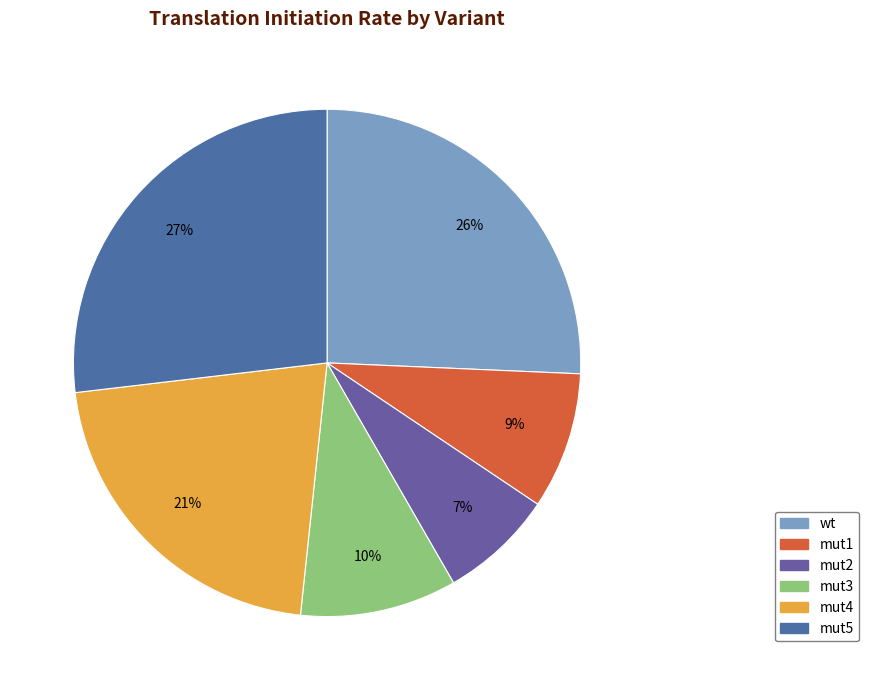

True or false: mut3 accounts for 10% of the total.

True